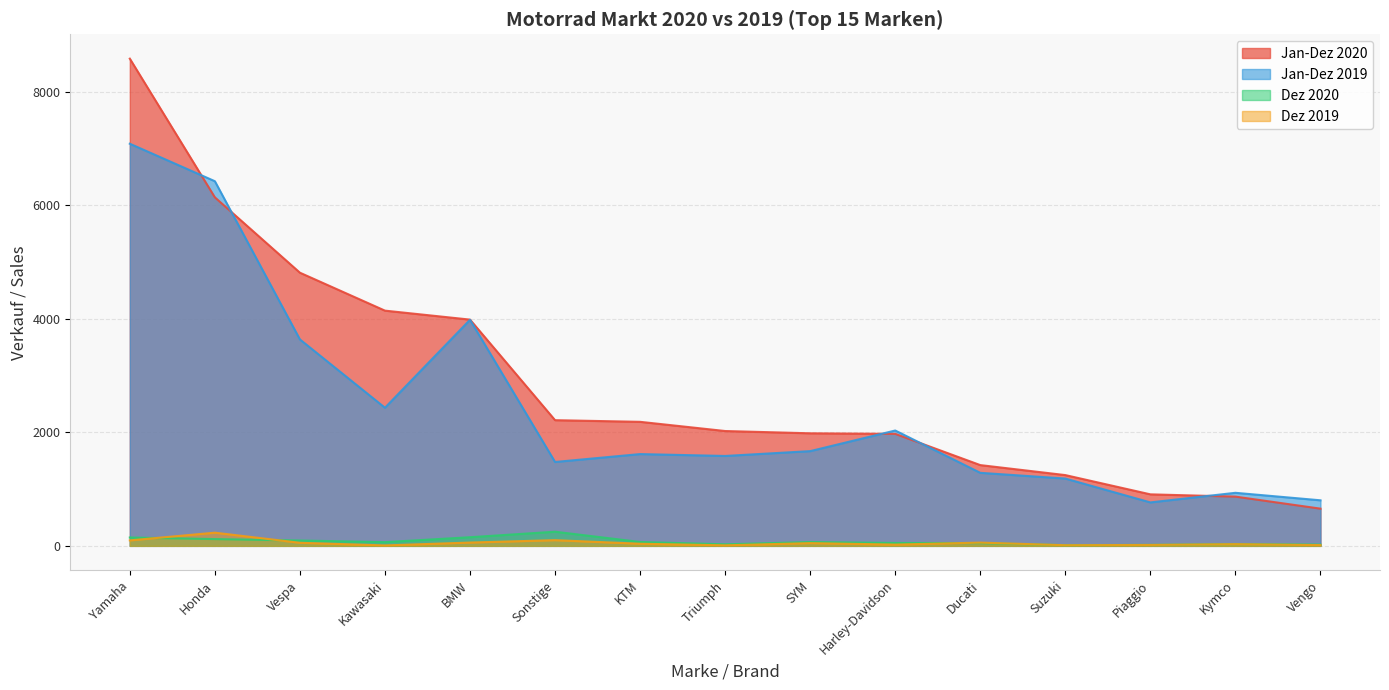

What position from the left is Suzuki?

12